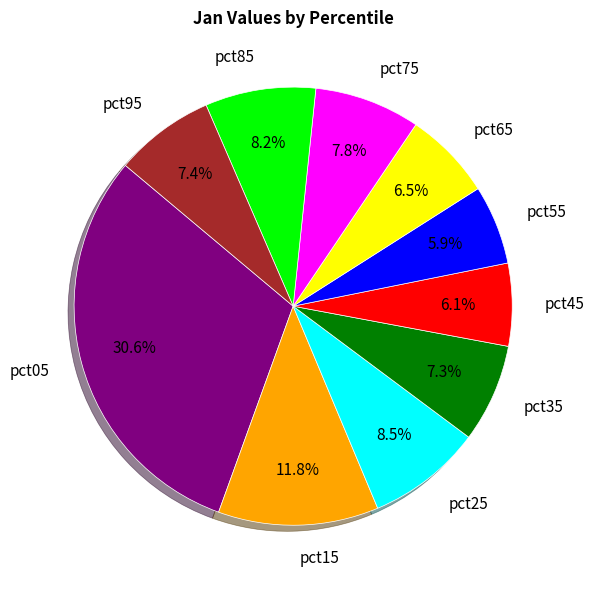

Is pct55 the majority of the pie?

No